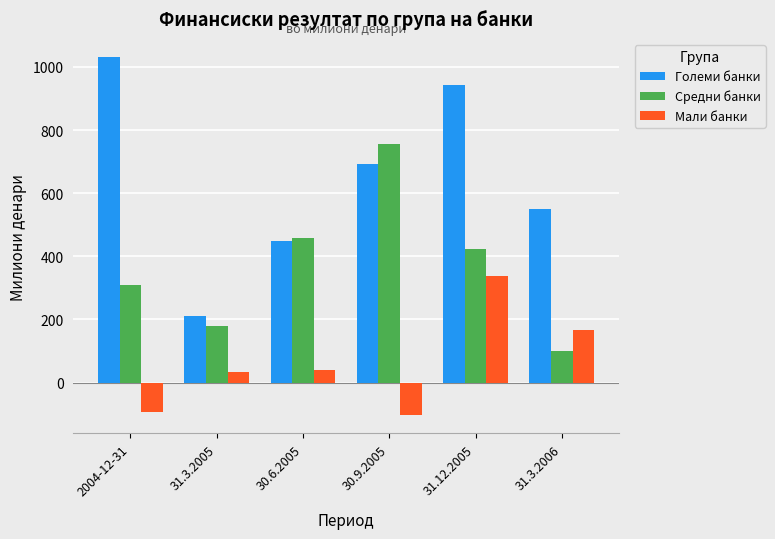

What is the total value across all series at 31.12.2005?

1704